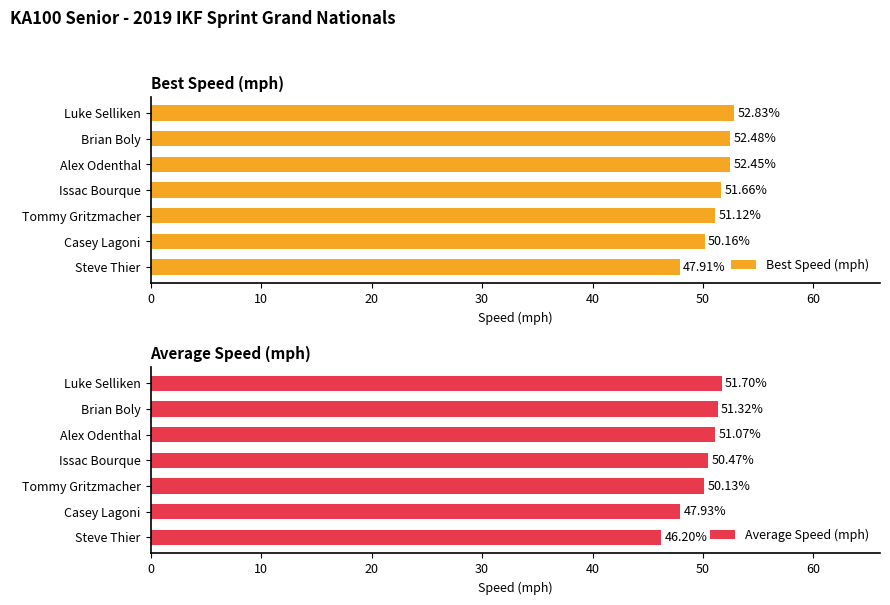

Rank the categories by Average Speed (mph) value from lowest to highest.

Steve Thier, Casey Lagoni, Tommy Gritzmacher, Issac Bourque, Alex Odenthal, Brian Boly, Luke Selliken